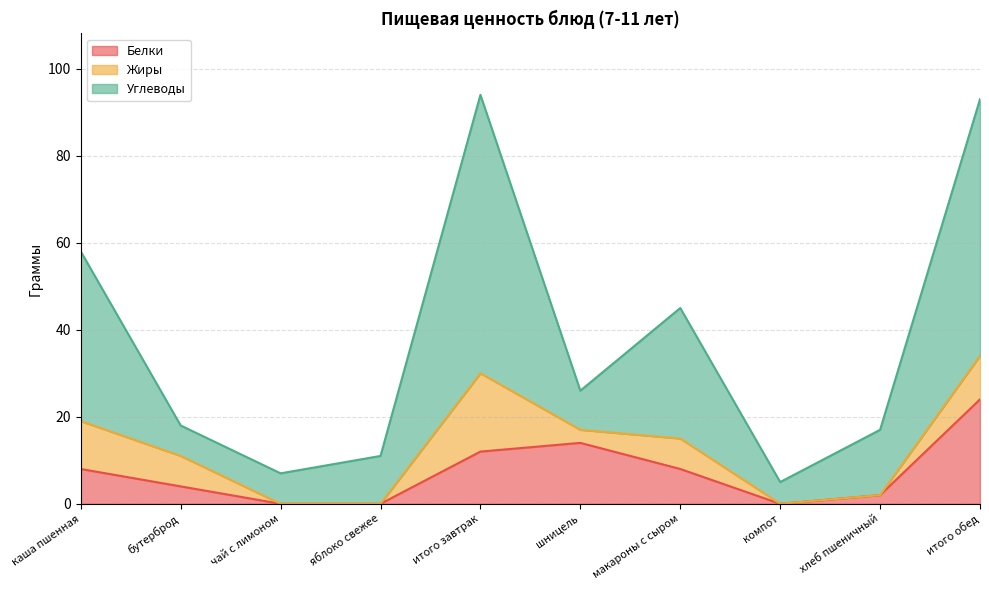

At which category does Углеводы reach its first local peak?

итого завтрак